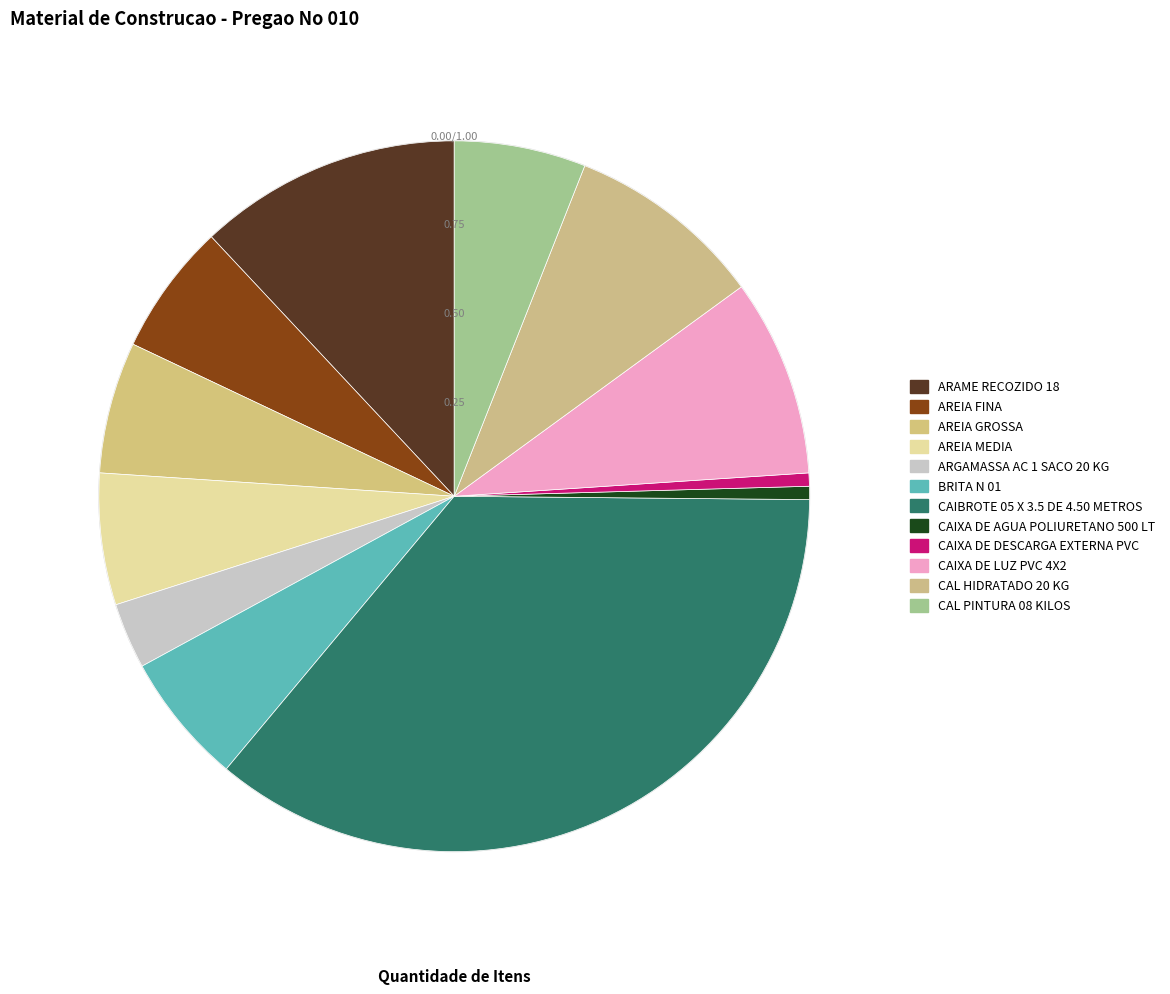

What percentage is NOT represented by CAL PINTURA 08 KILOS?

94.0%